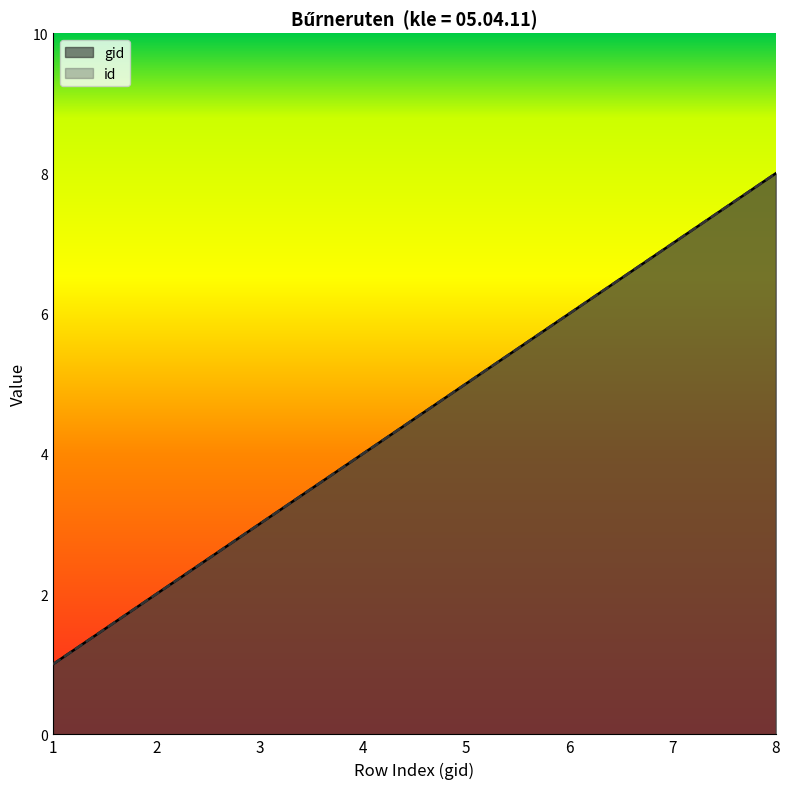

Does the chart display data point markers on the line(s)?

No